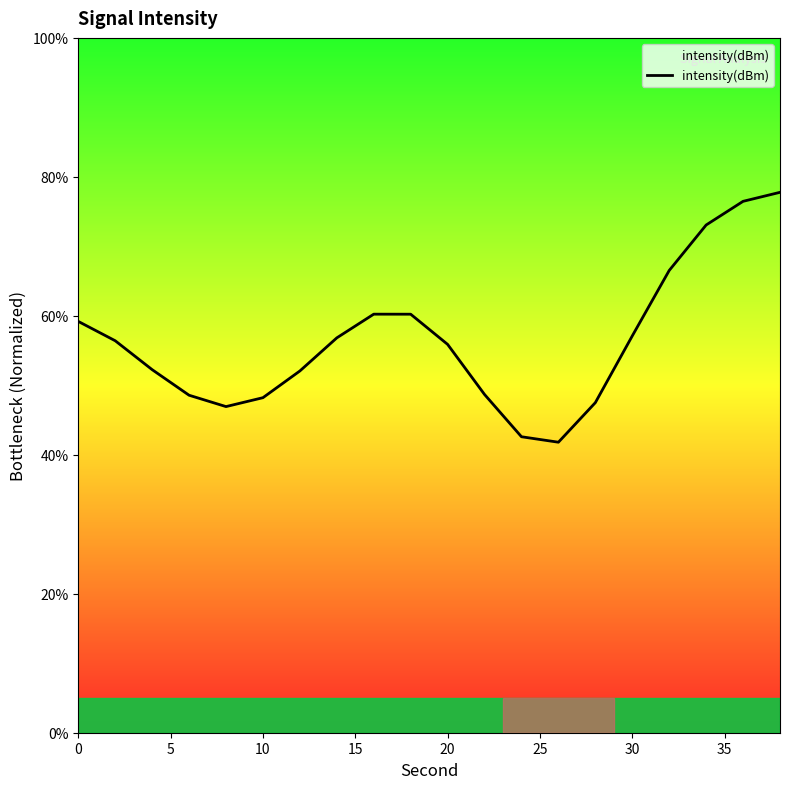

What is the difference between the maximum and minimum values?

36.0